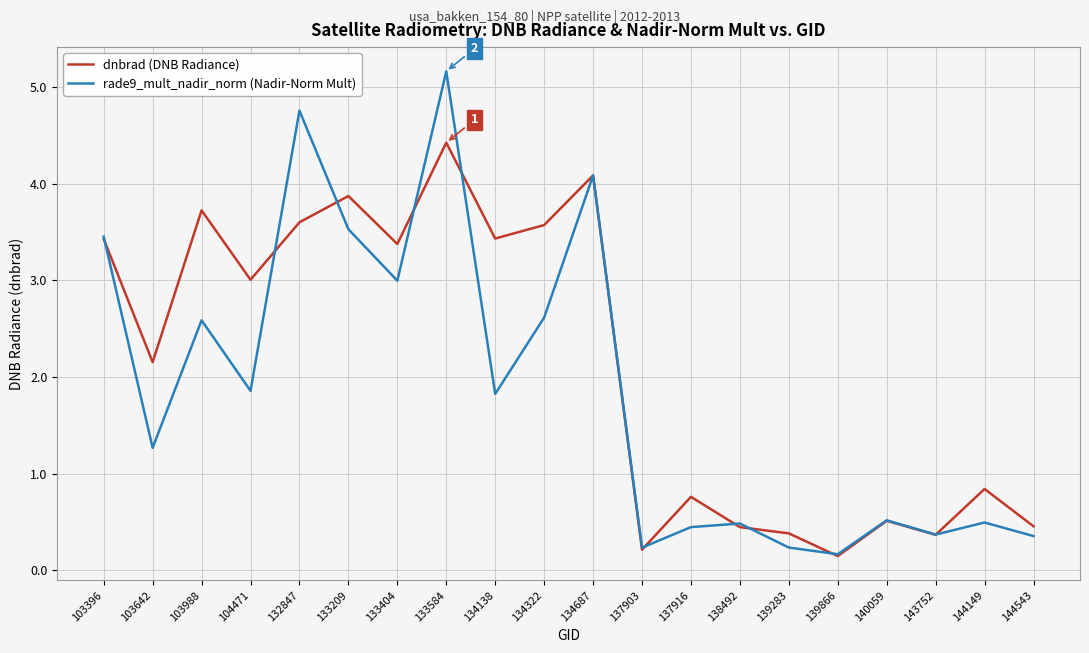

Where does the rade9_mult_nadir_norm (Nadir-Norm Mult) series first go above 1?

103396